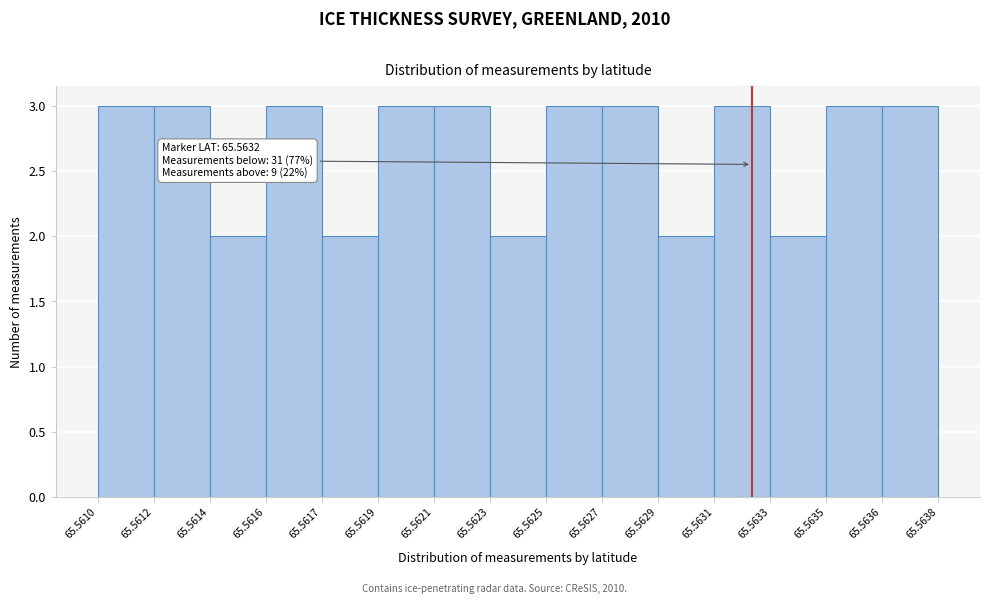

Reading left to right, list all the values displayed in this chart.

65.5610=3	65.5612=3	65.5614=2	65.5616=3	65.5617=2	65.5619=3	65.5621=3	65.5623=2	65.5625=3	65.5627=3	65.5629=2	65.5631=3	65.5633=2	65.5635=3	65.5636=3